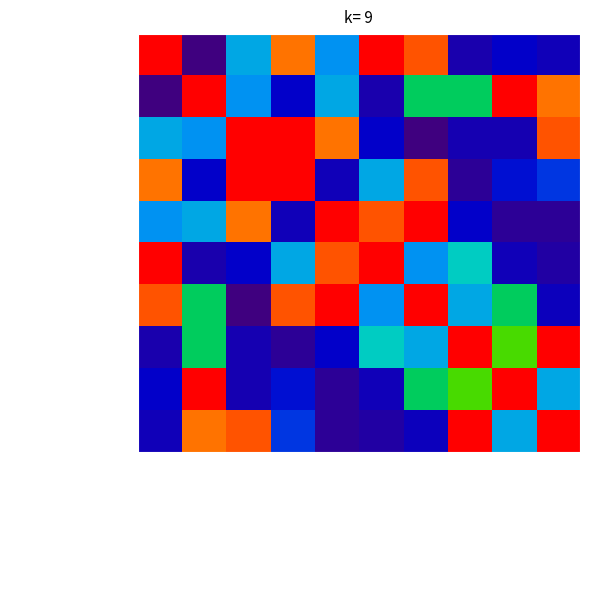

What is the minimum value shown in the chart?

29.1